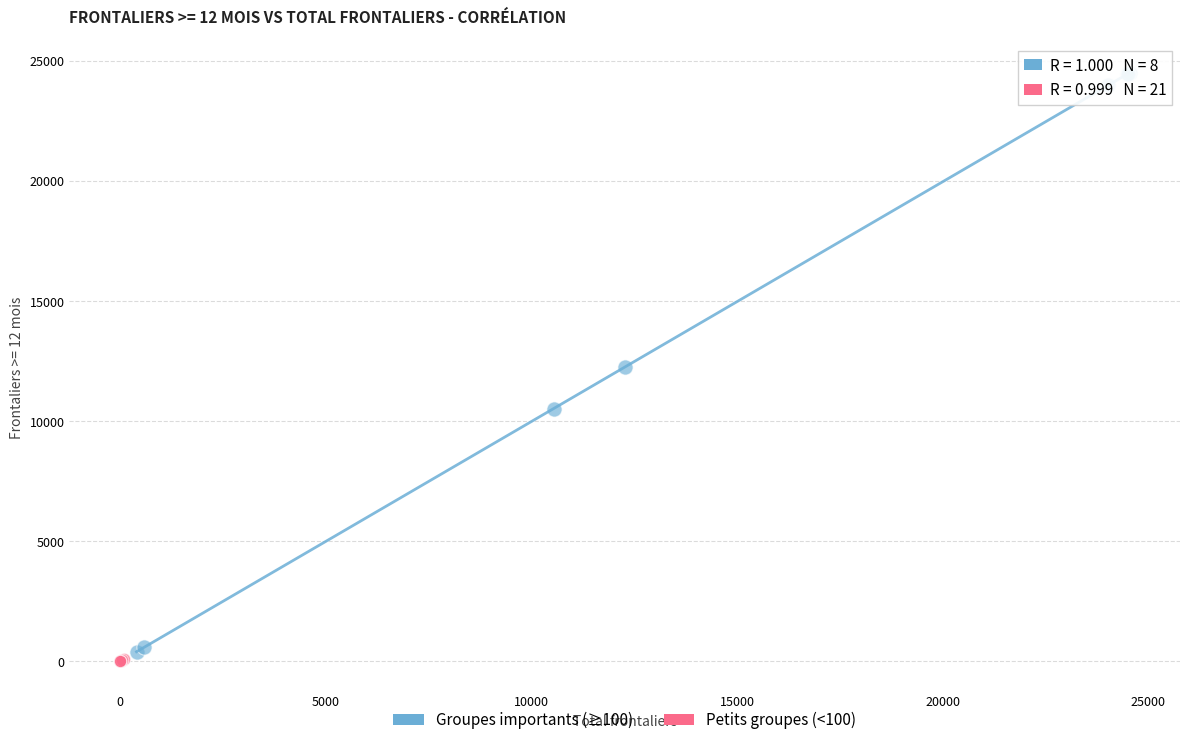

Which series has the largest Y range (max minus min)?

Groupes importants (≥100)